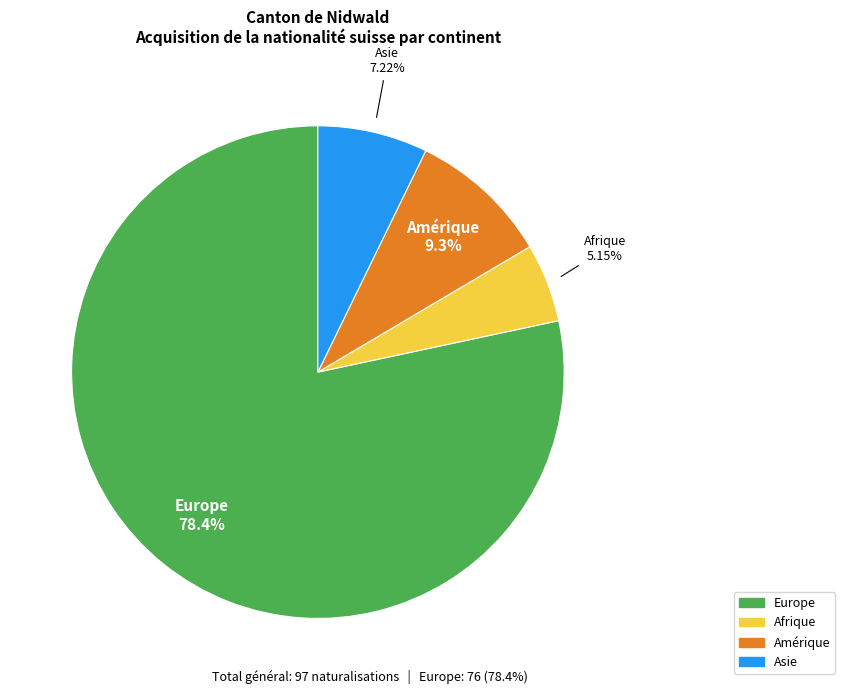

Is there a majority slice in this chart?

Yes